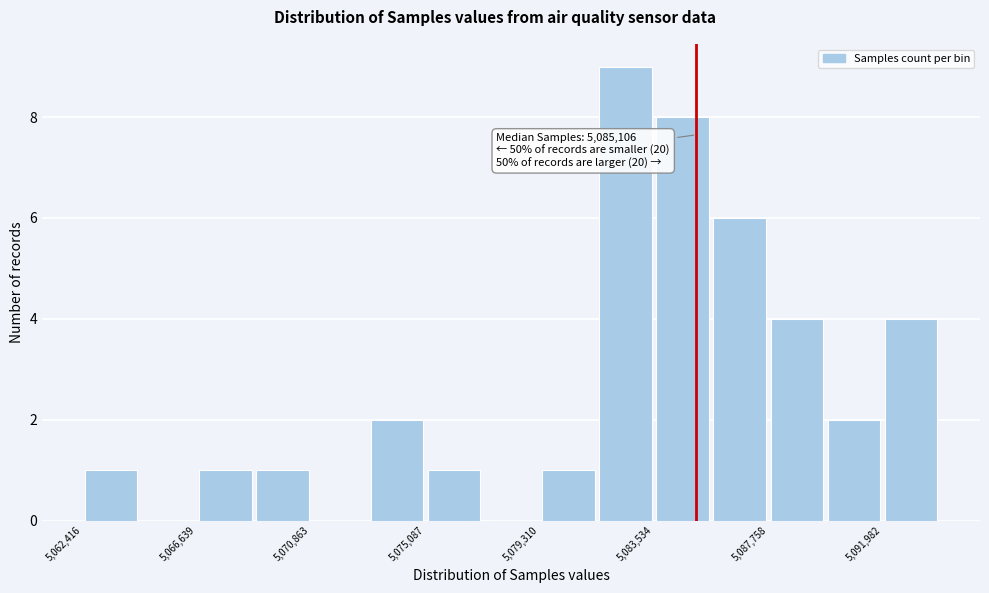

Over which range of the x-axis is the bar tallest?

5081500 to 5083500